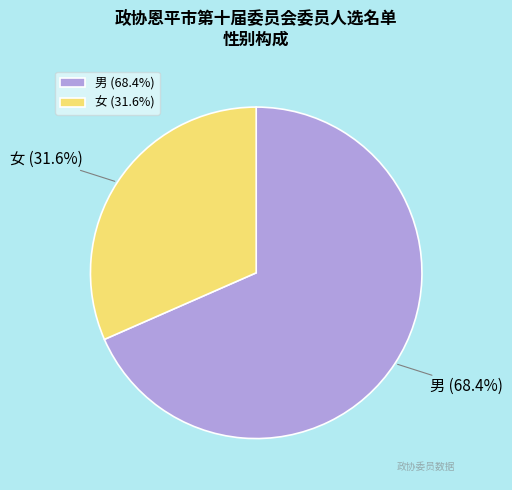

What percentage is the 女 slice, to the nearest percent?

32%